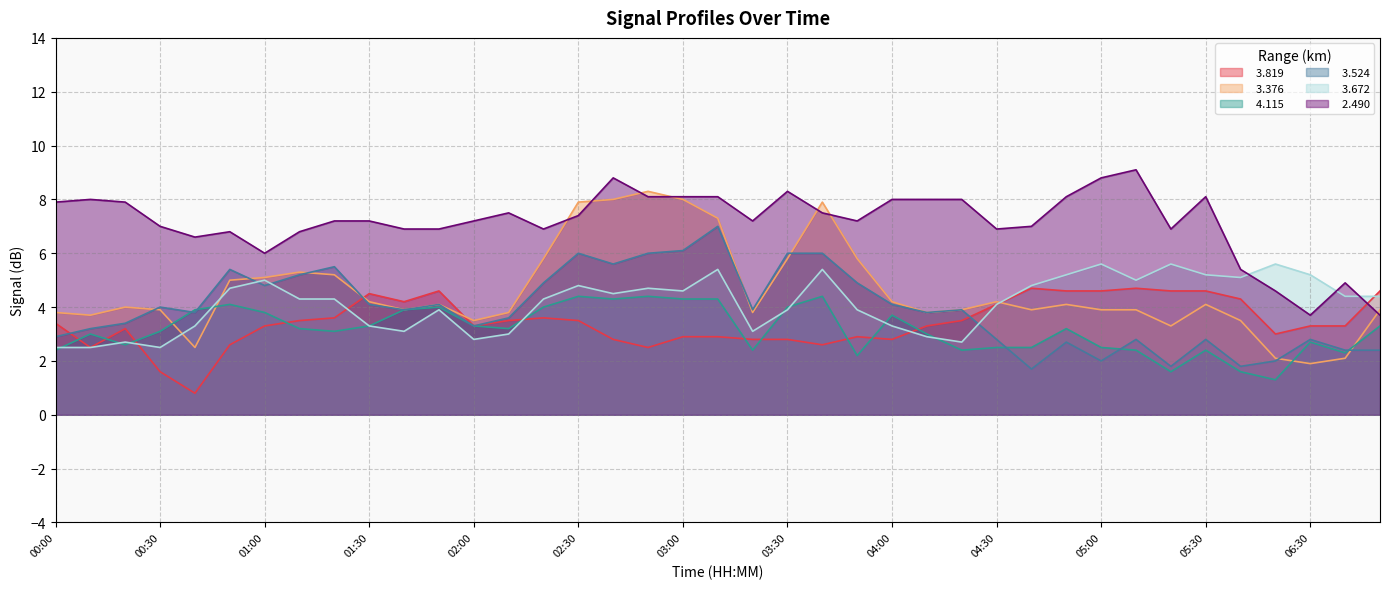

Does the chart display data point markers on the line(s)?

No